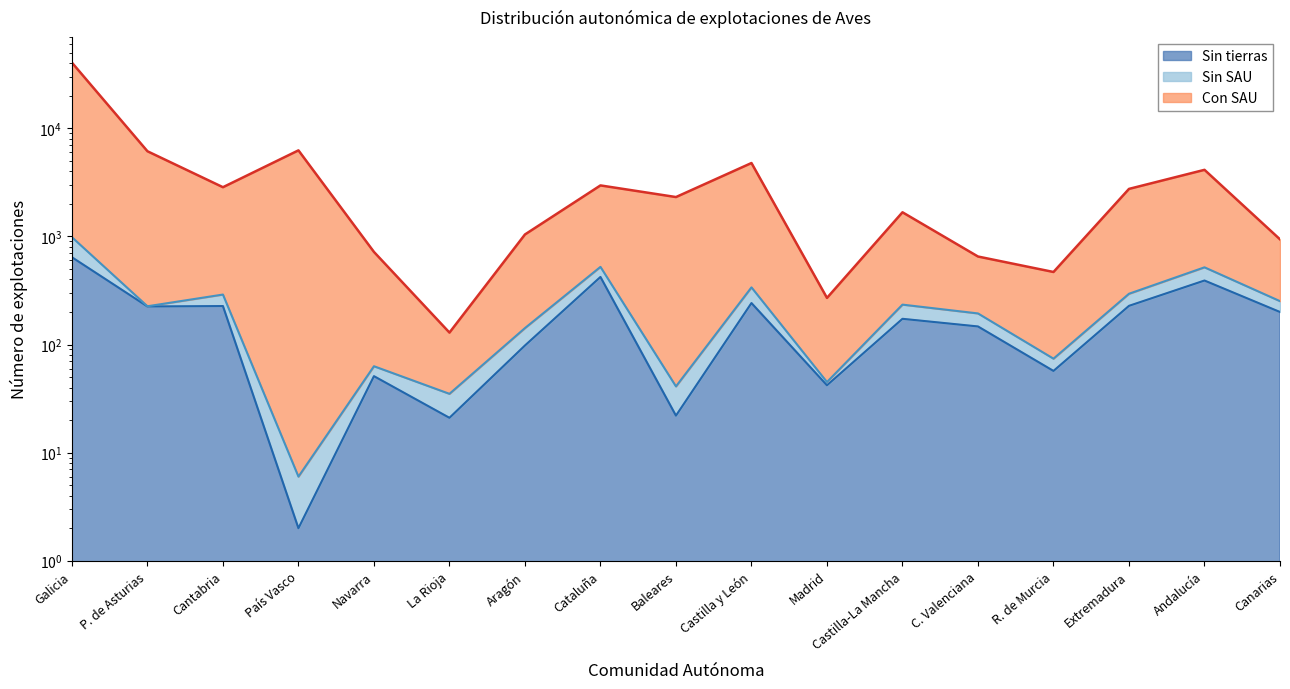

True or false: Sin tierras has a value of 356 at Cantabria.

False